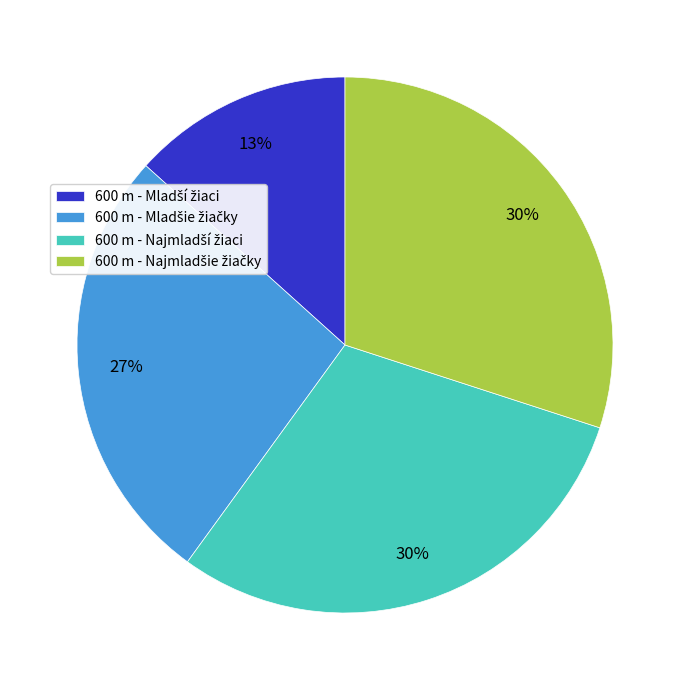

To the nearest percent, what is the difference between the largest and smallest slice percentages?

17%